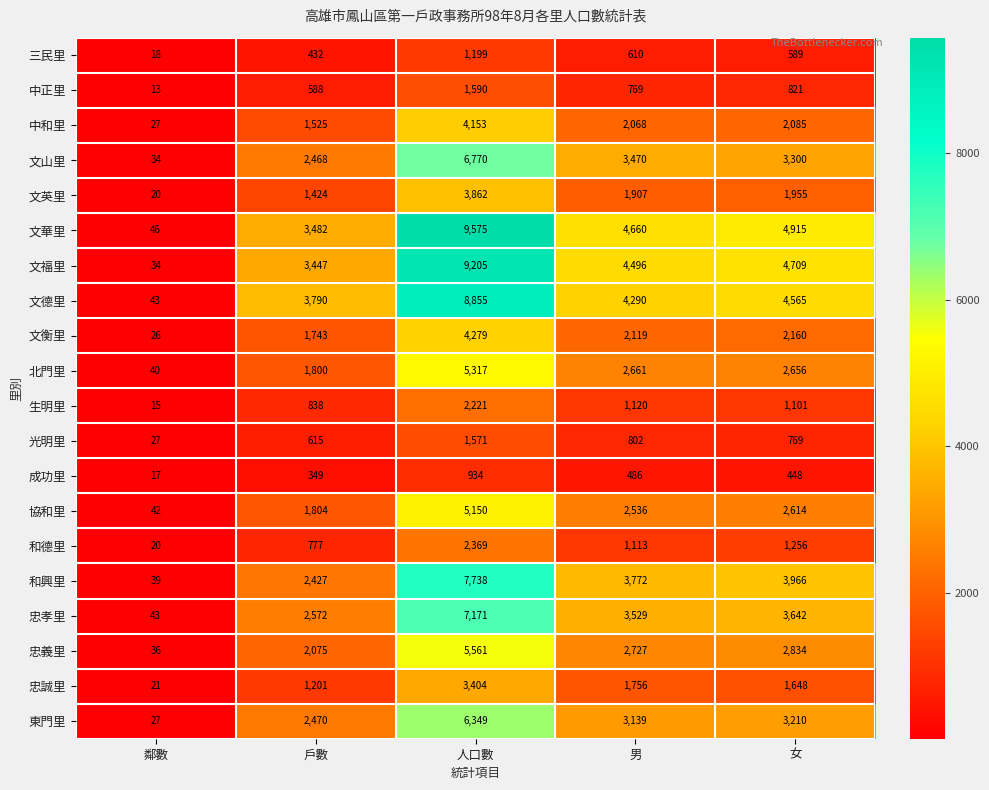

What is the spread (max minus min) of values at 女?

4467